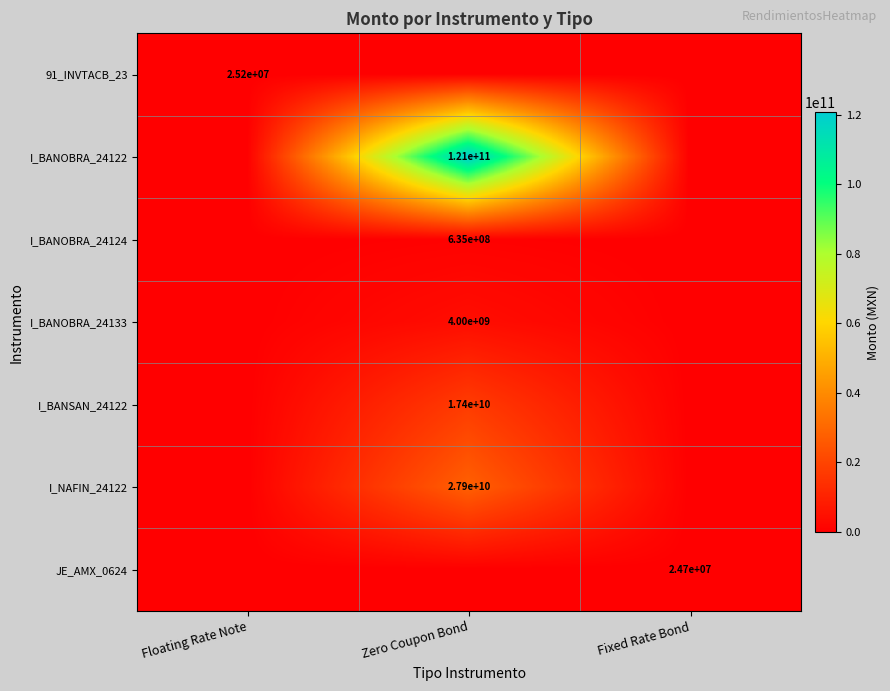

The value of I_NAFIN_24122 at Zero Coupon Bond is 27900000000. True or false?

True